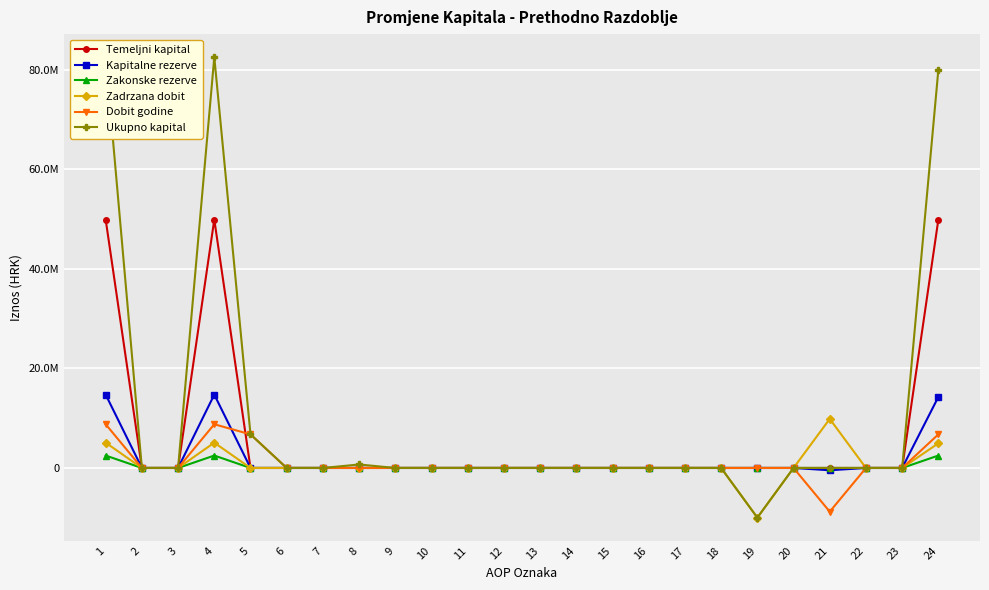

At 11, list the series in order from largest to smallest.

Temeljni kapital, Kapitalne rezerve, Zakonske rezerve, Zadrzana dobit, Dobit godine, Ukupno kapital